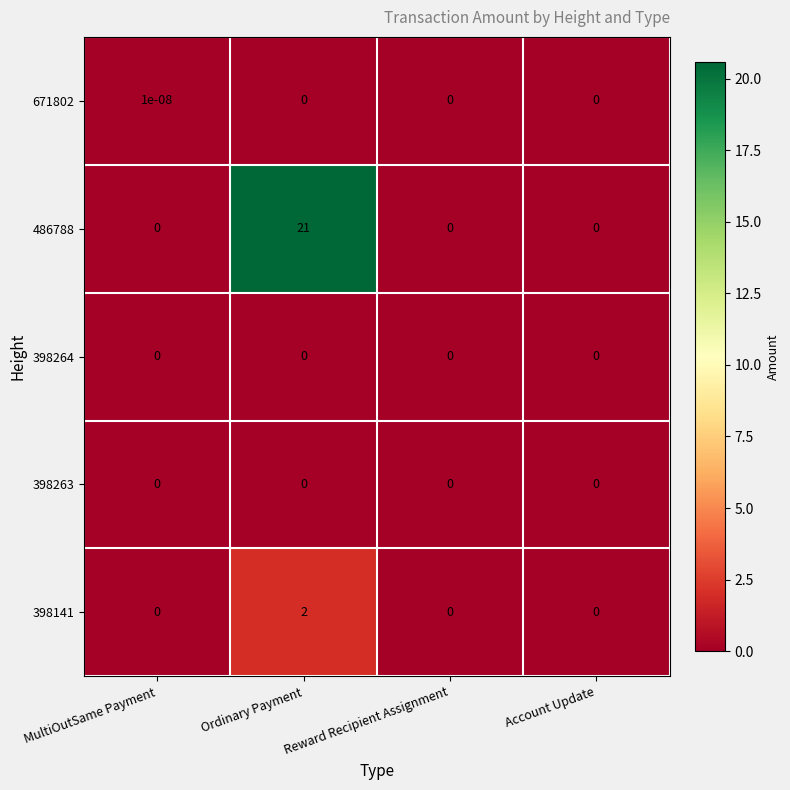

How many 671802 values are between 0 and 1?

4